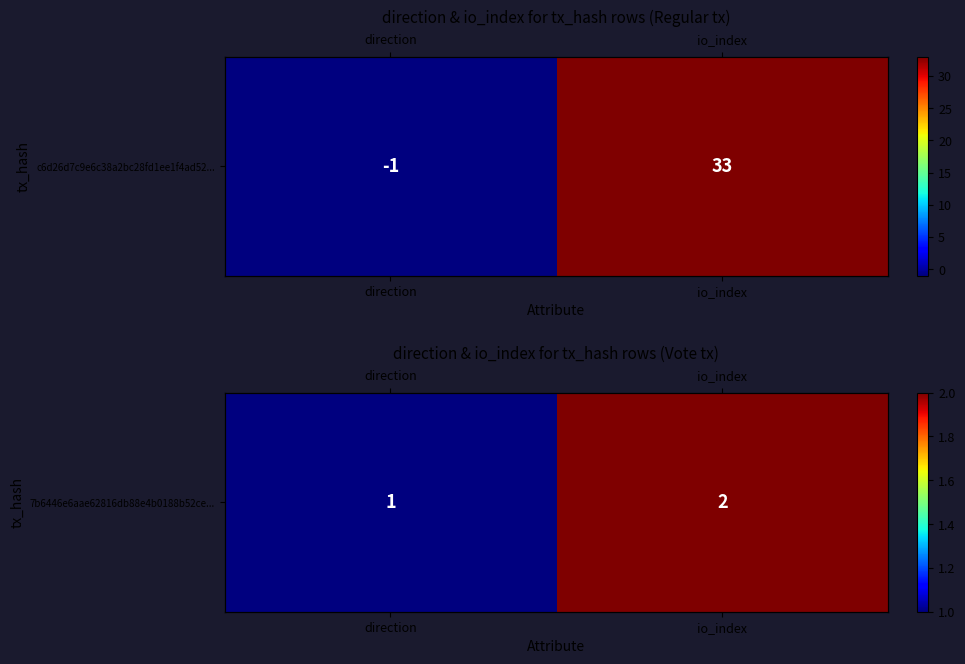

The value at io_index is 2. True or false?

True